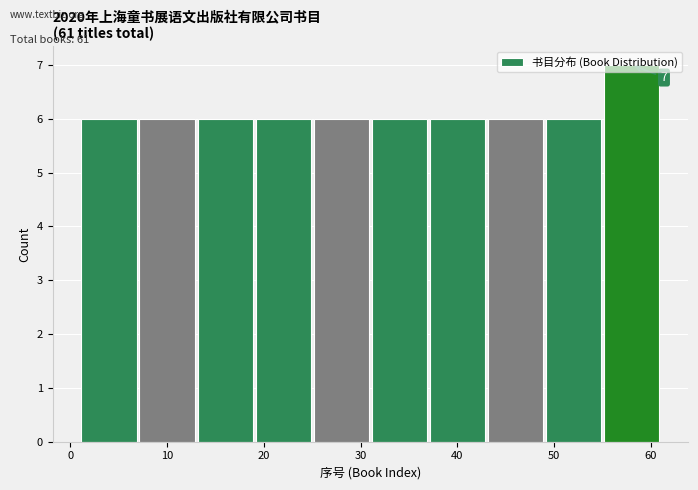

Over which range of the x-axis is the bar tallest?

55 to 61